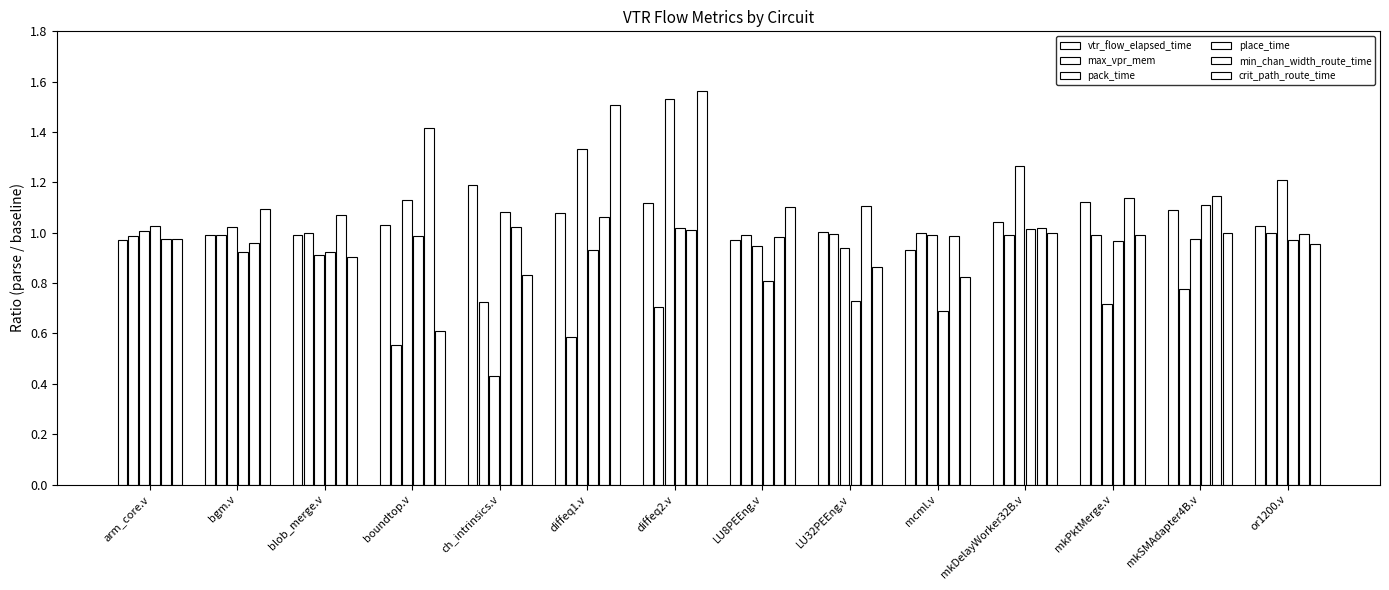

At which category is the sum across all series the highest?

diffeq2.v